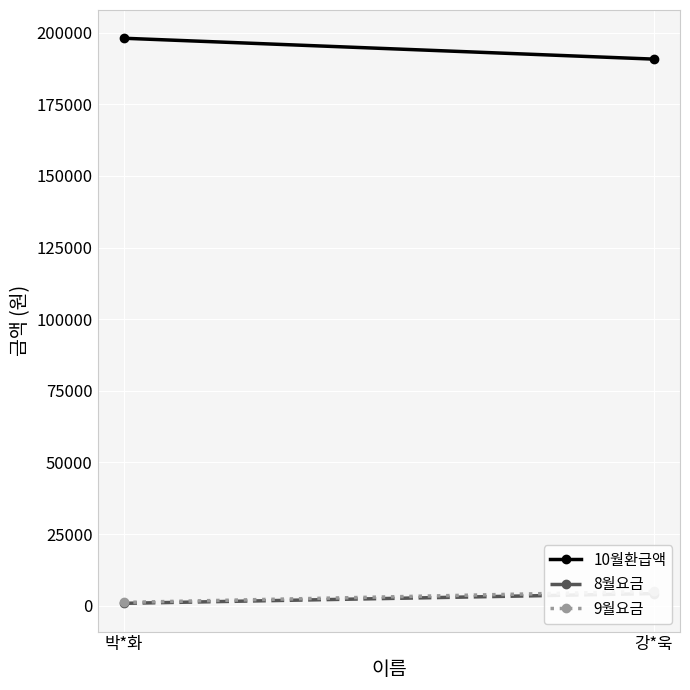

At which label is 9월요금 closest to 3060?

박*화